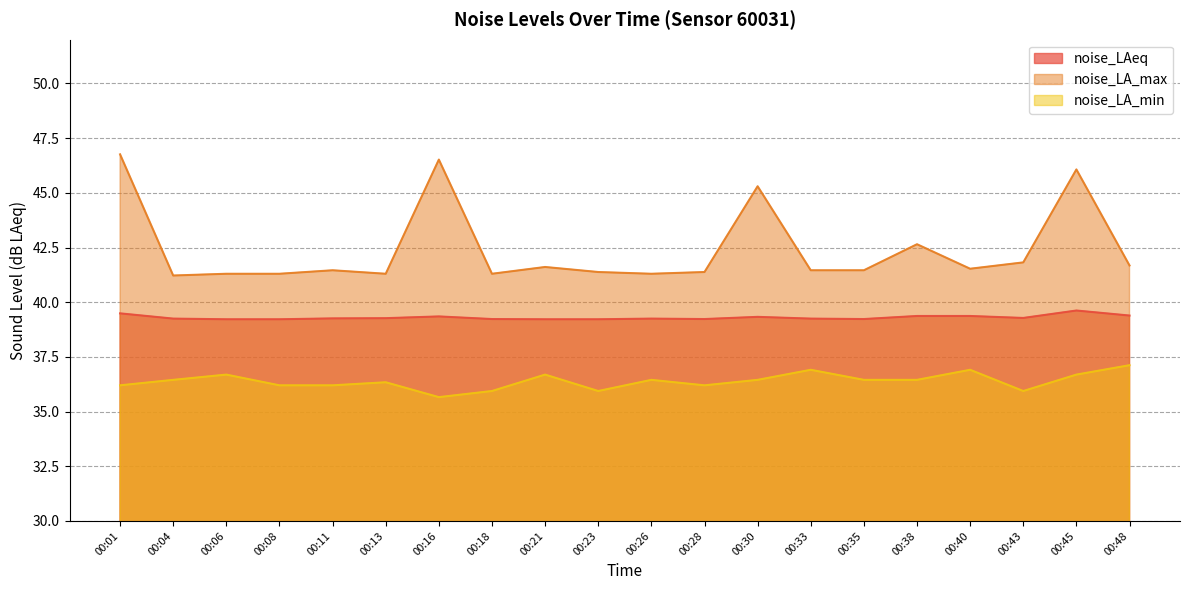

Which series has the largest range (max minus min)?

noise_LA_max